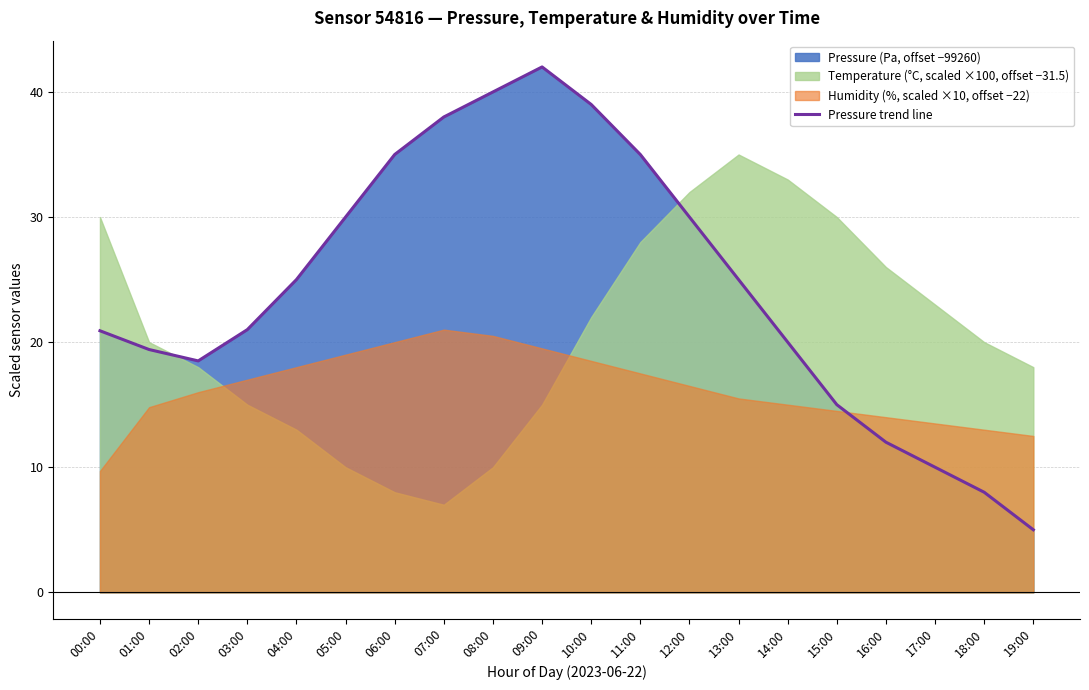

What is the ratio of the value at 10:00 to the value at 18:00?

4.9